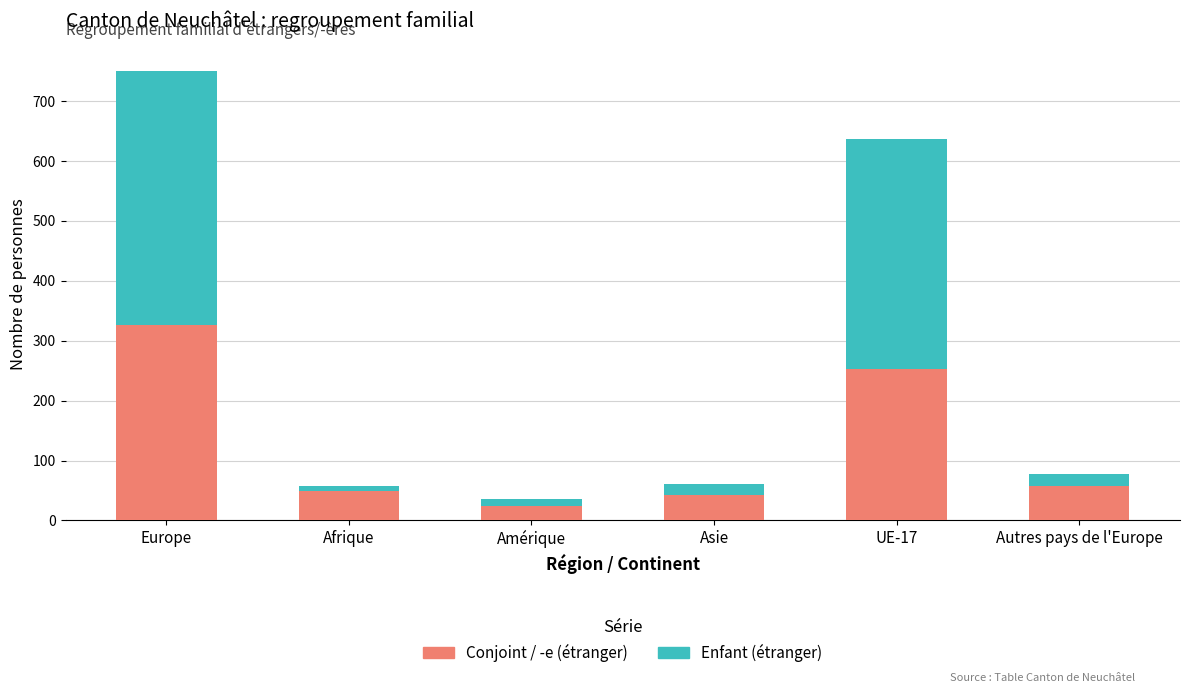

What is the total value across all series at UE-17?

636